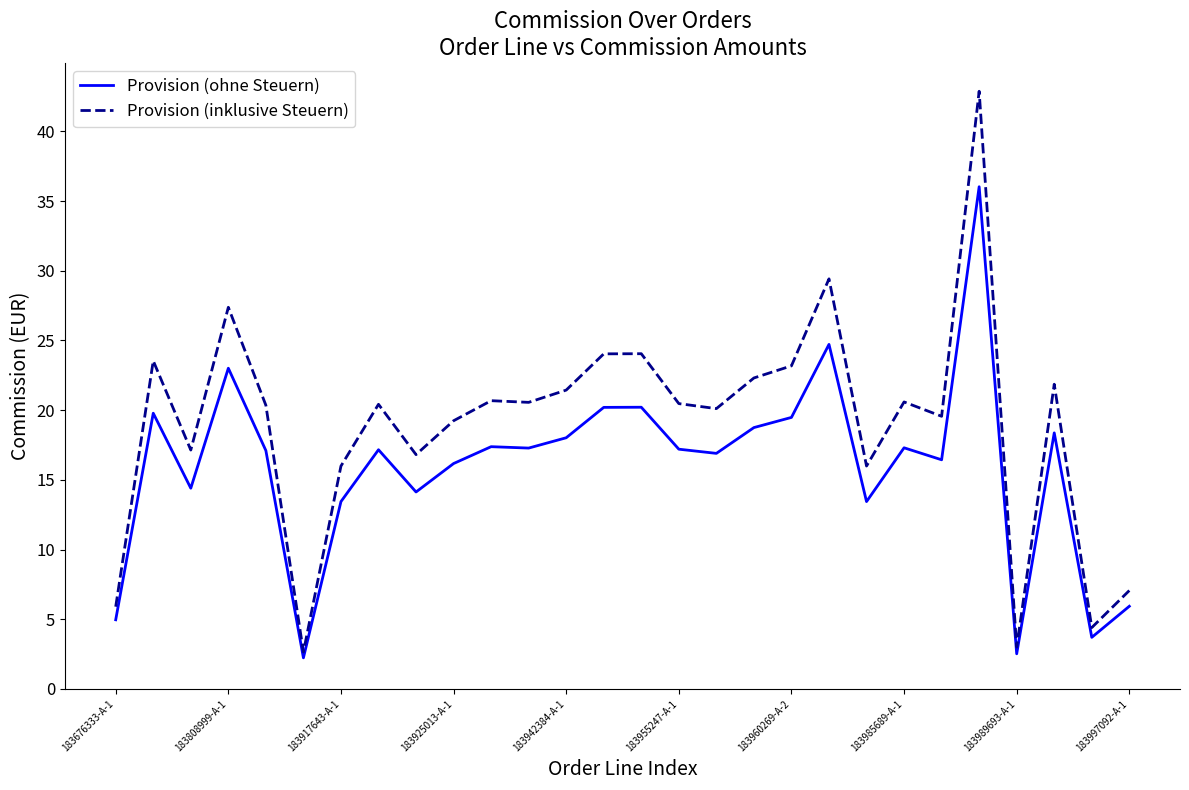

Which series has the largest total across all categories?

Provision (inklusive Steuern)